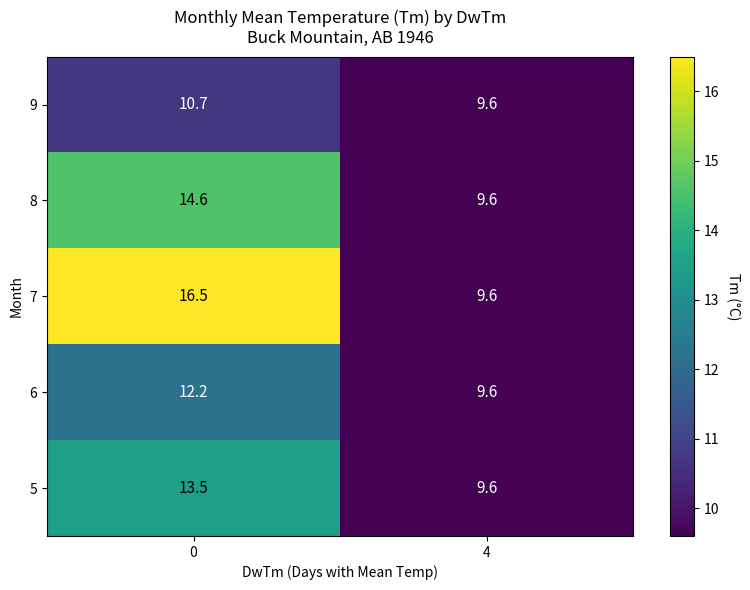

List the labels in order of 5 value, smallest first.

4, 0